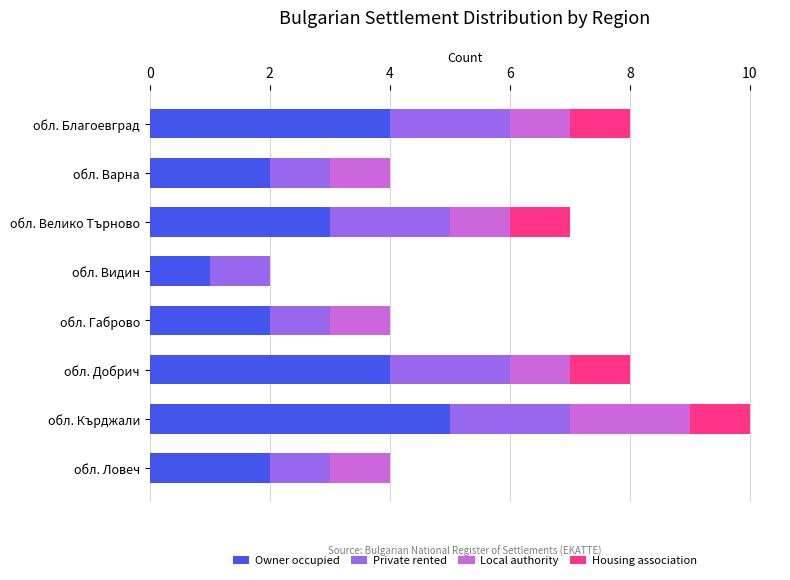

At which category is the sum across all series the highest?

обл. Кърджали